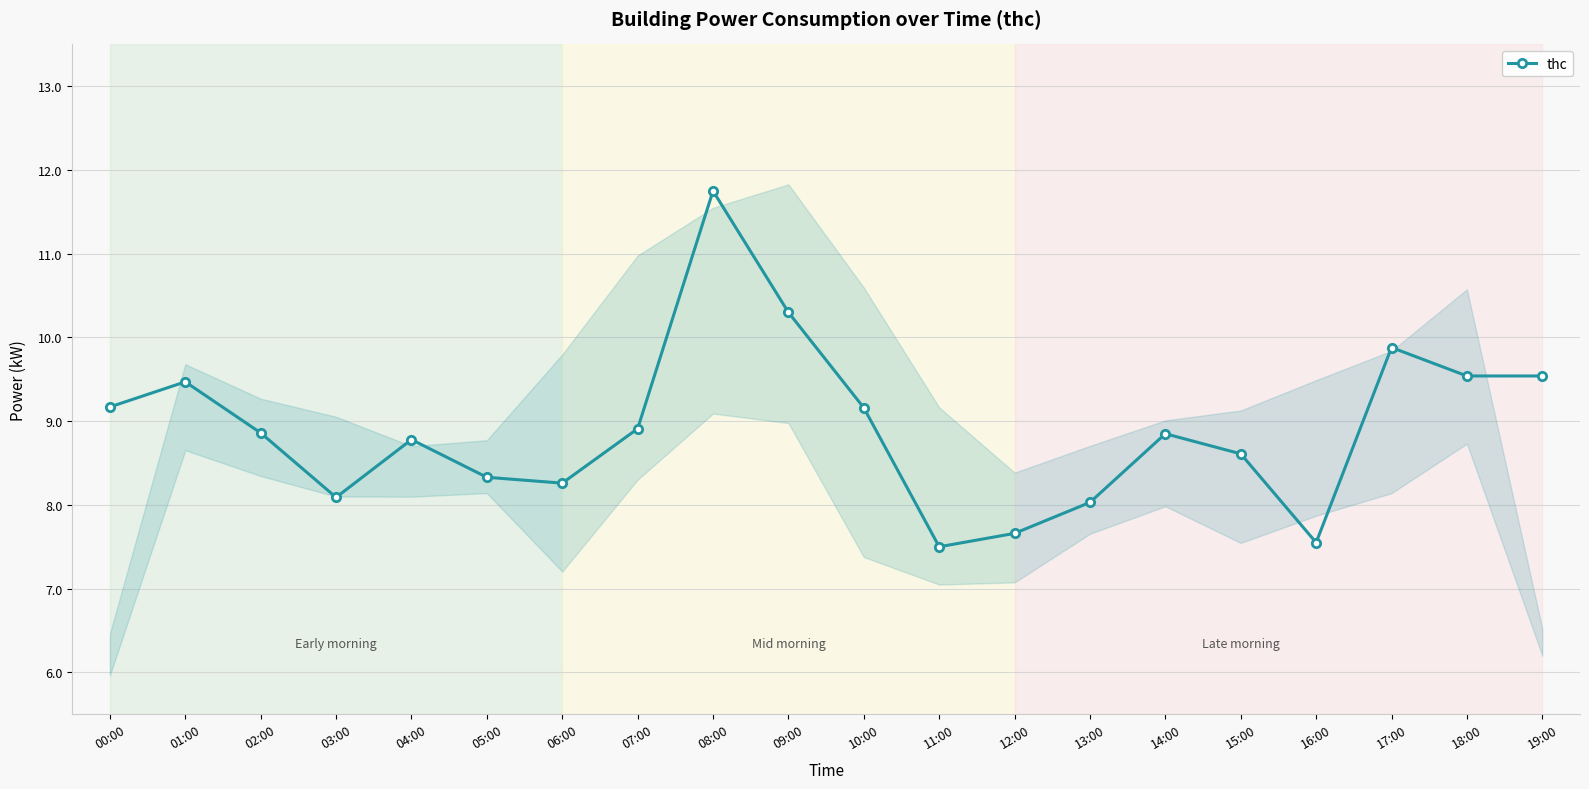

Between 08:00 and 13:00, which is larger?

08:00